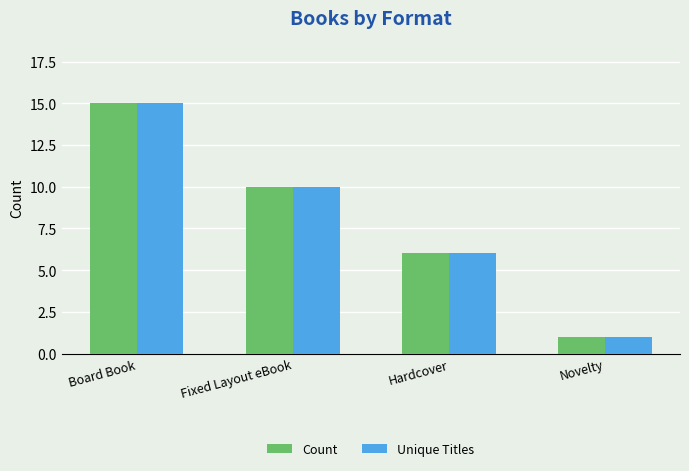

Are the bars horizontal?

No